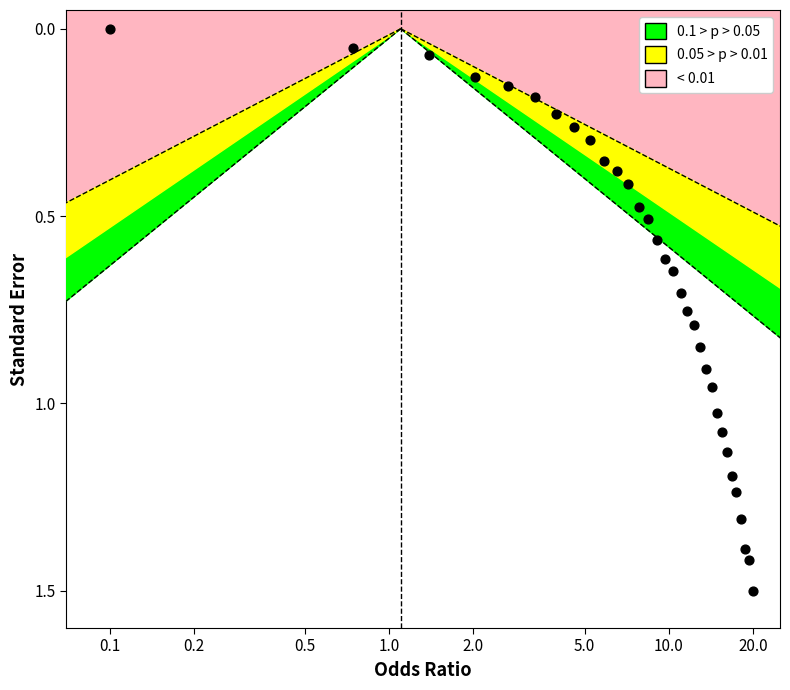

What is the range of X values (max minus min)?

2.3